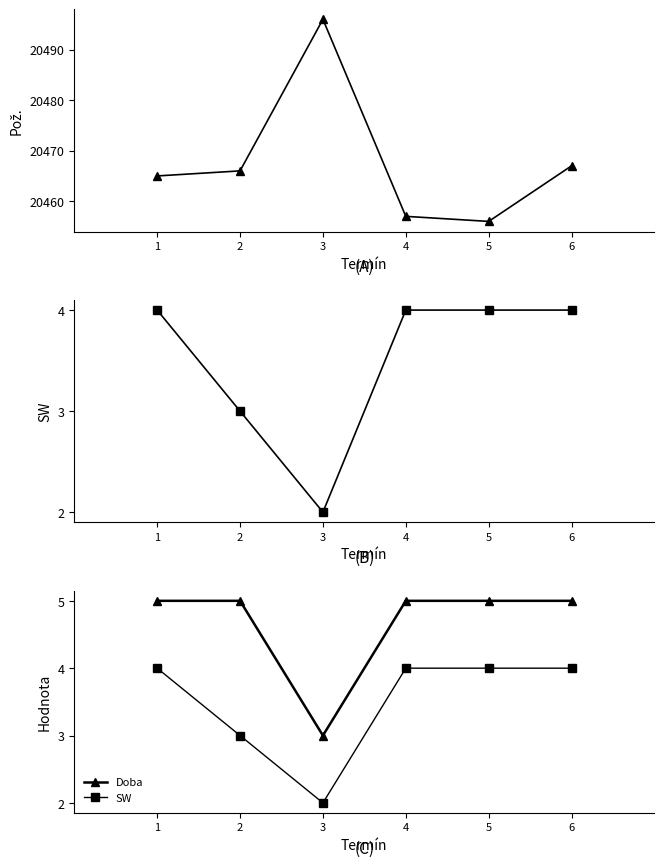

How many interior local valleys does the SW series have?

1